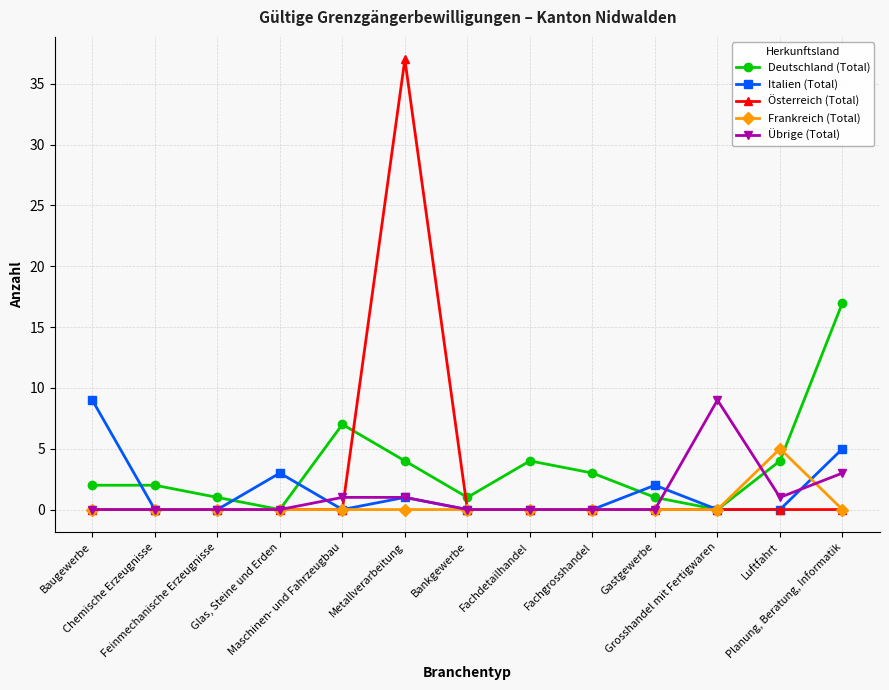

What is the greatest value displayed?

37